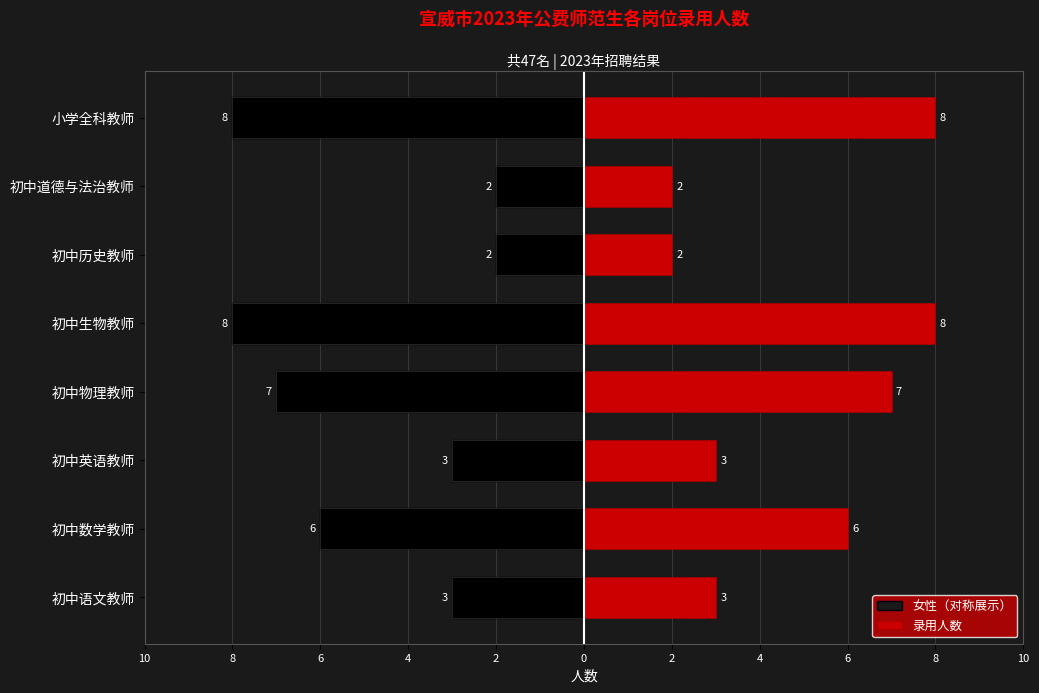

Is it true that 录用人数 equals 13 at 小学全科教师?

False